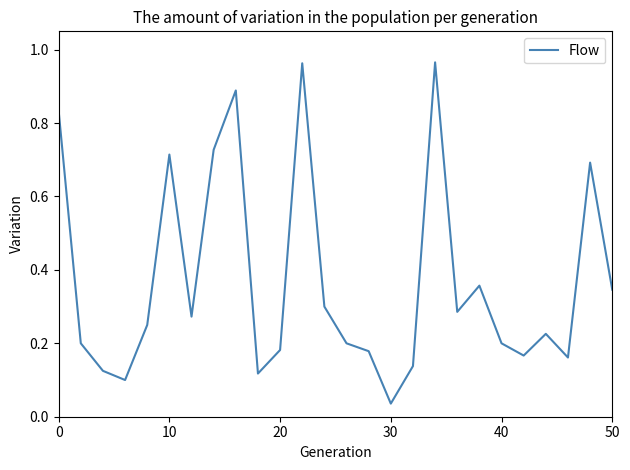

How many lines are shown in the chart?

1